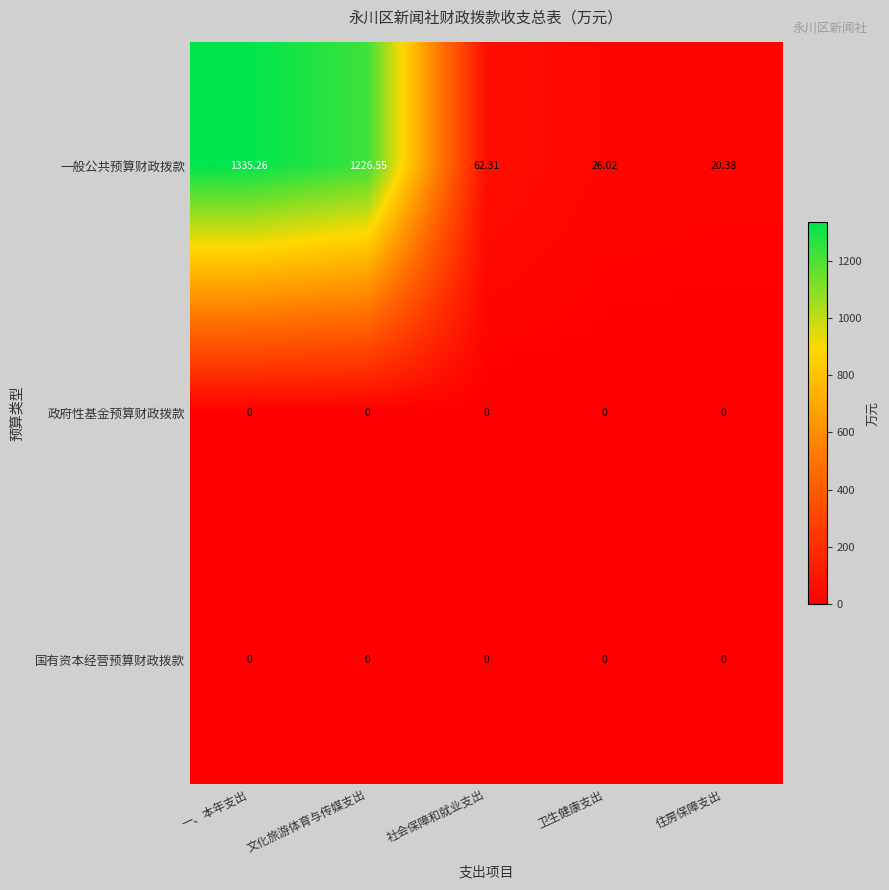

Which series changed the most between 一、本年支出 and 住房保障支出?

一般公共预算财政拨款